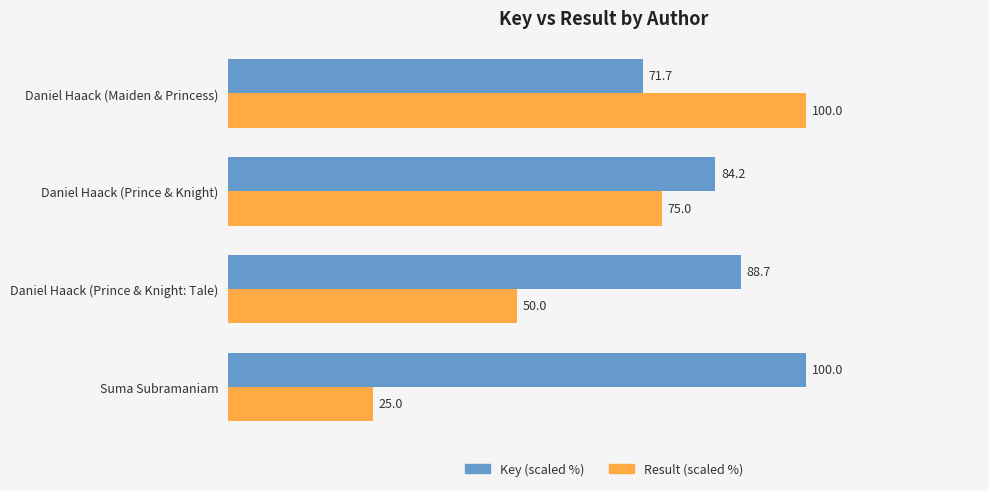

What is the total value across all series at Daniel Haack (Maiden & Princess)?

171.7